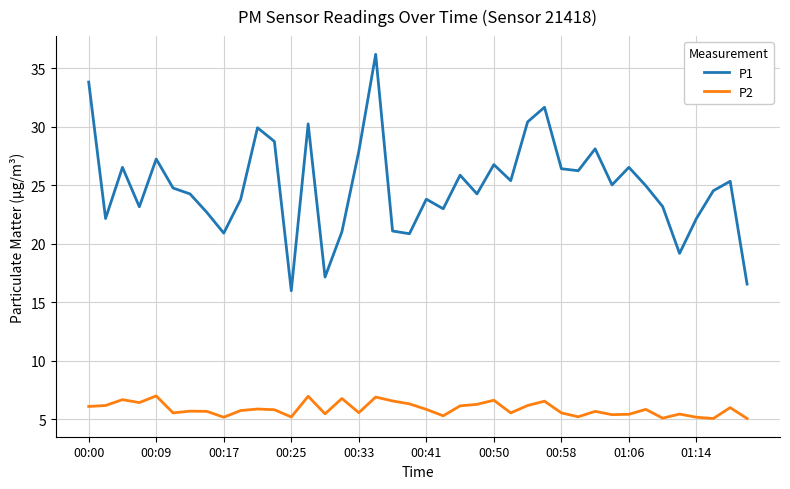

Which series has the largest range (max minus min)?

P1